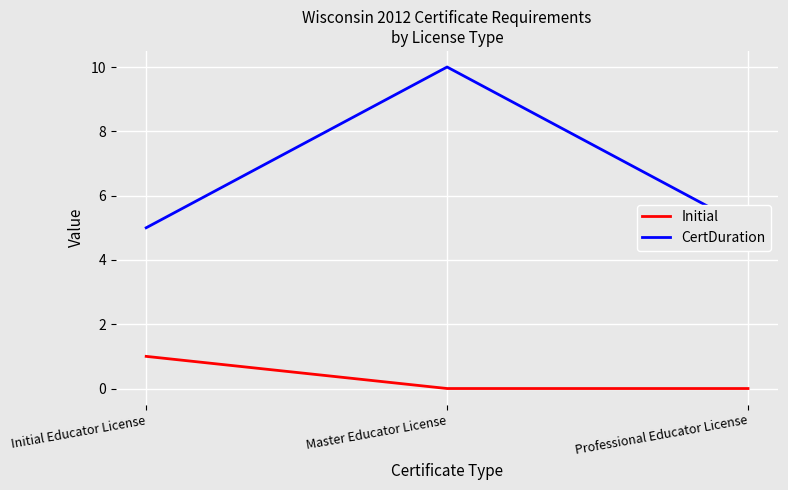

What are all the series names shown in the legend?

Initial, CertDuration